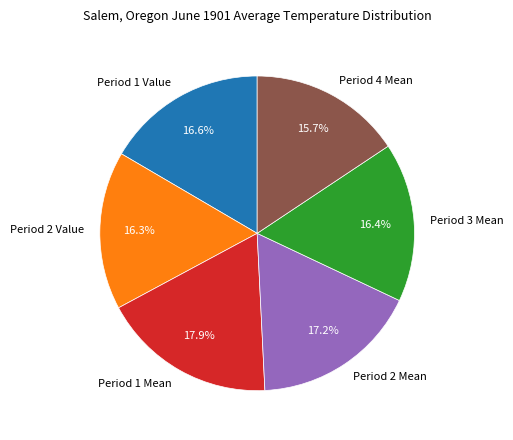

Does any single category account for the majority?

No